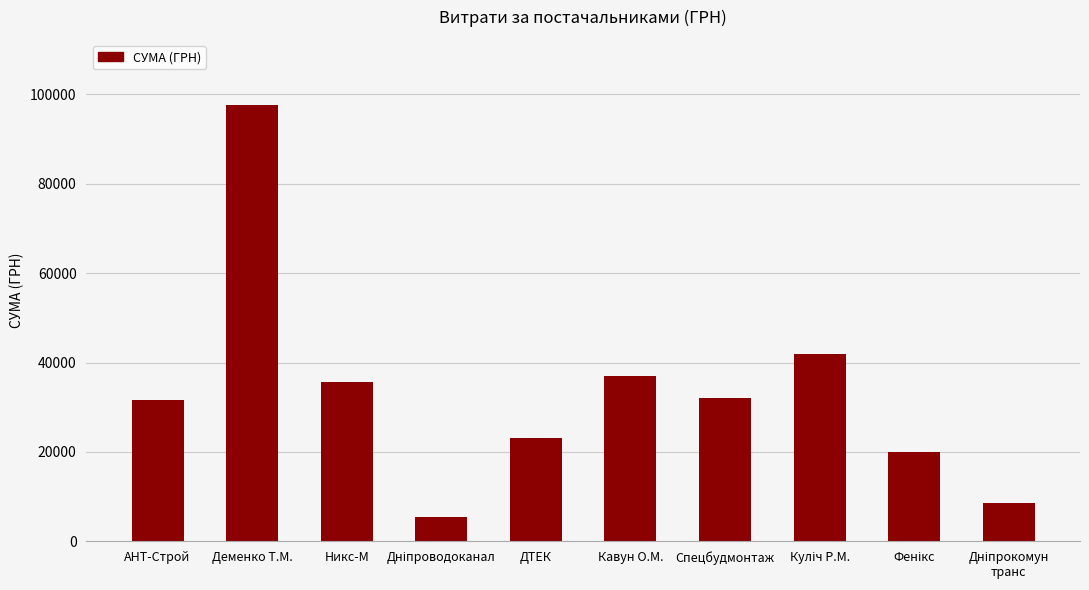

Which has a higher value, ДТЕК or Кавун О.М.?

Кавун О.М.